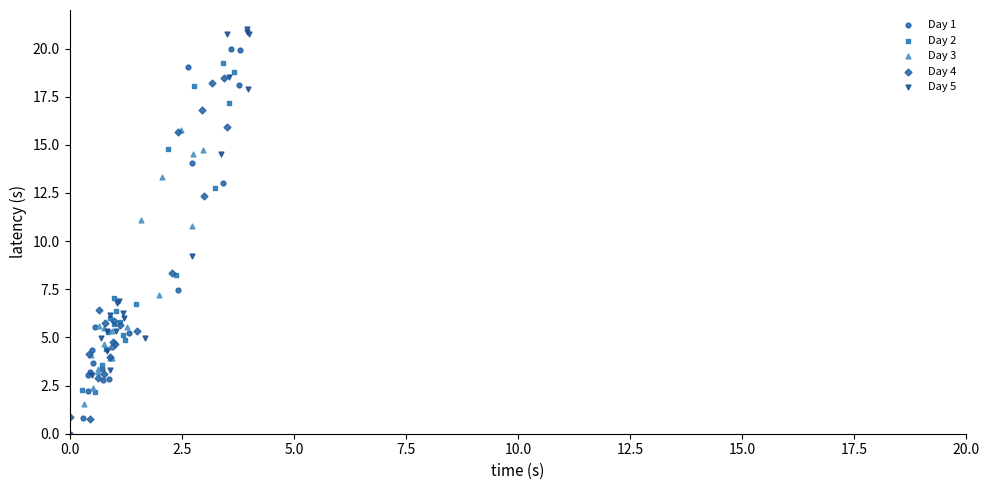

What are all the series names shown in the legend?

Day 1, Day 2, Day 3, Day 4, Day 5